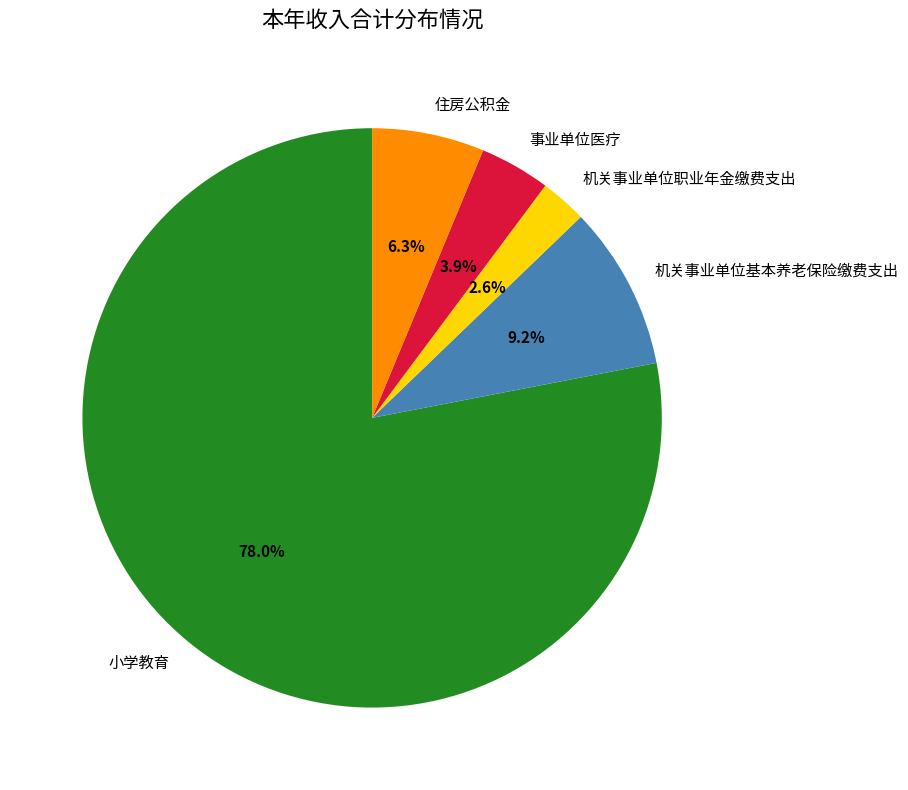

Which slice represents more than half of the pie?

小学教育